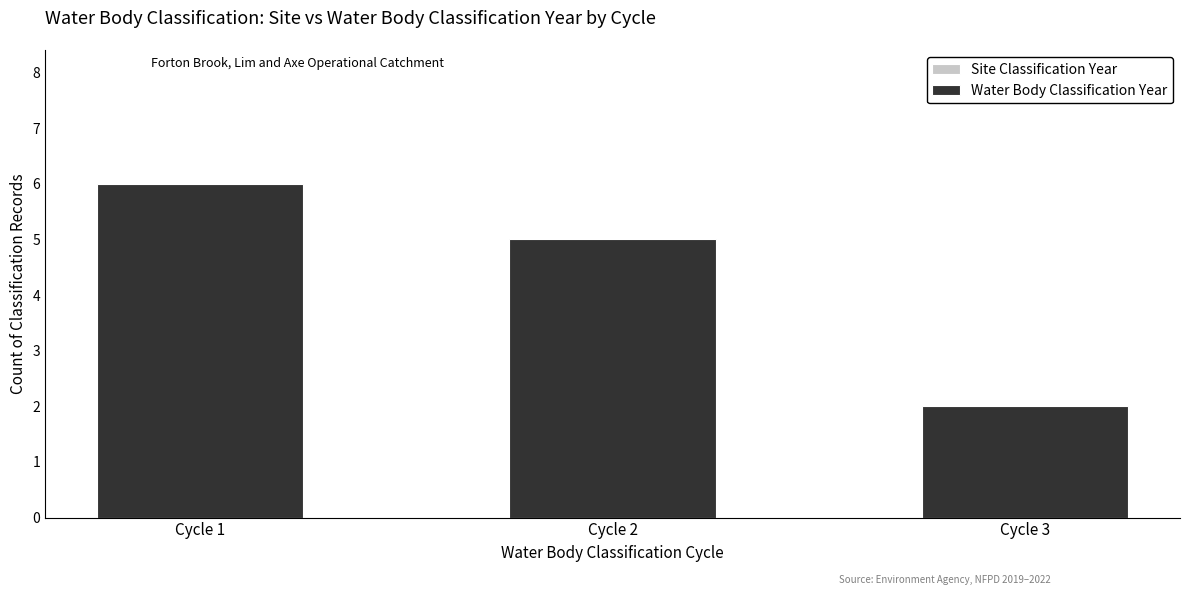

At which category is the sum across all series the highest?

Cycle 1